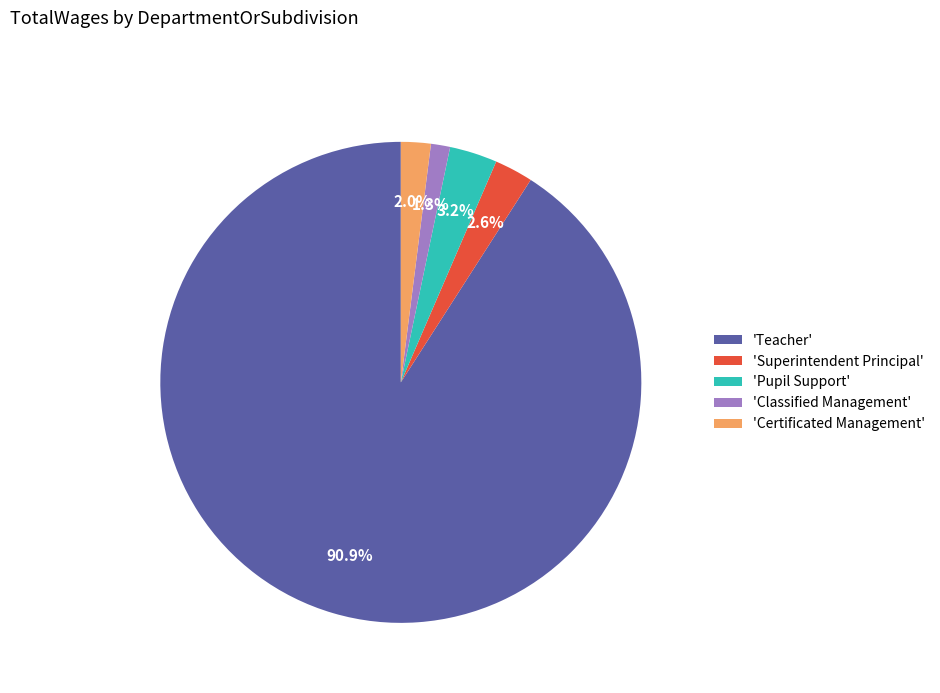

What is the majority slice?

'Teacher'